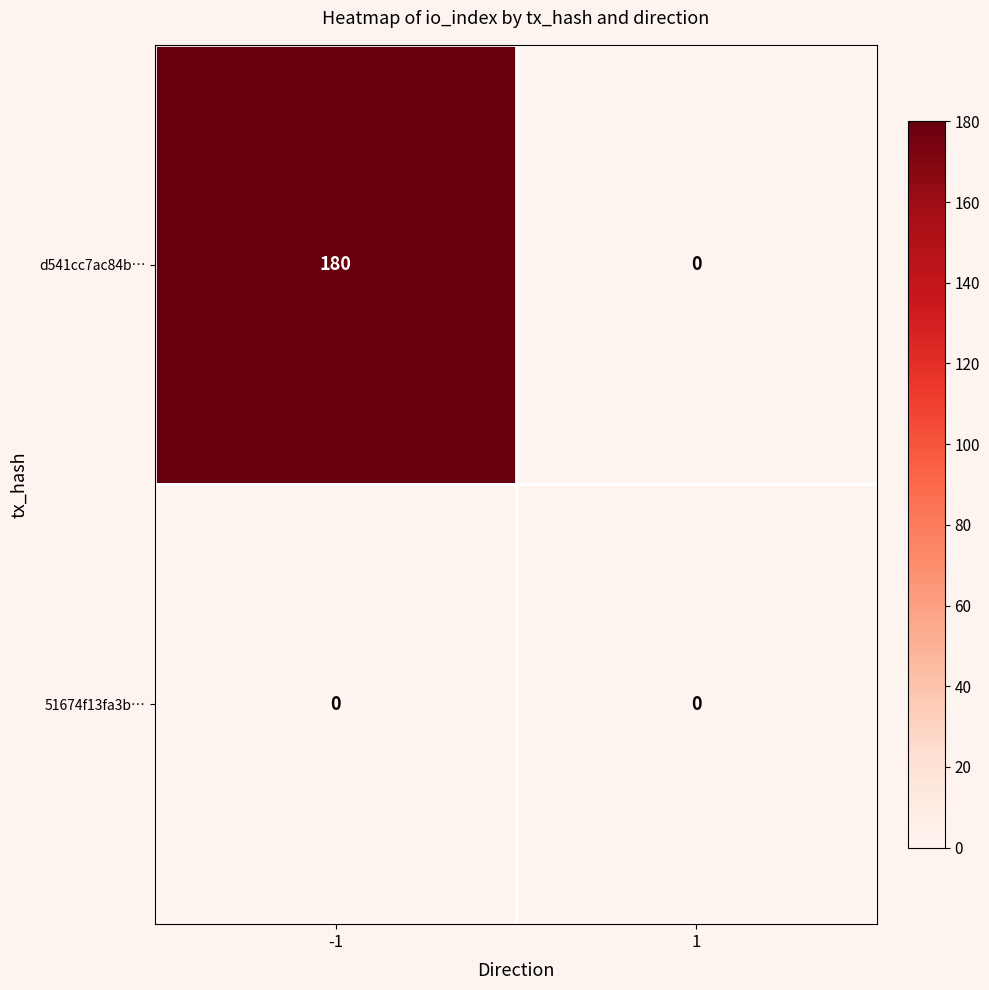

How many distinct data groups are displayed?

2